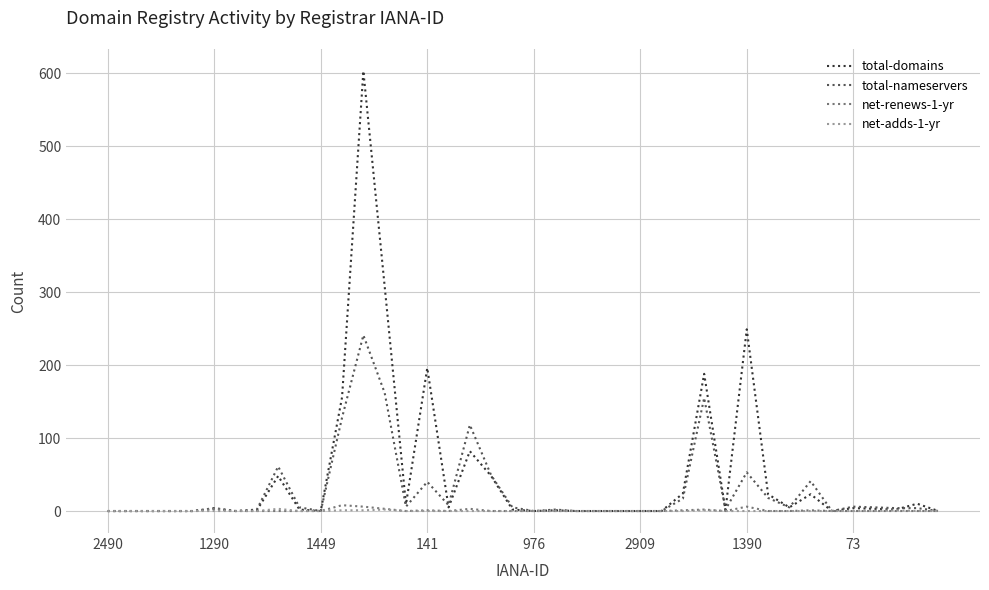

What is the greatest value displayed?

603